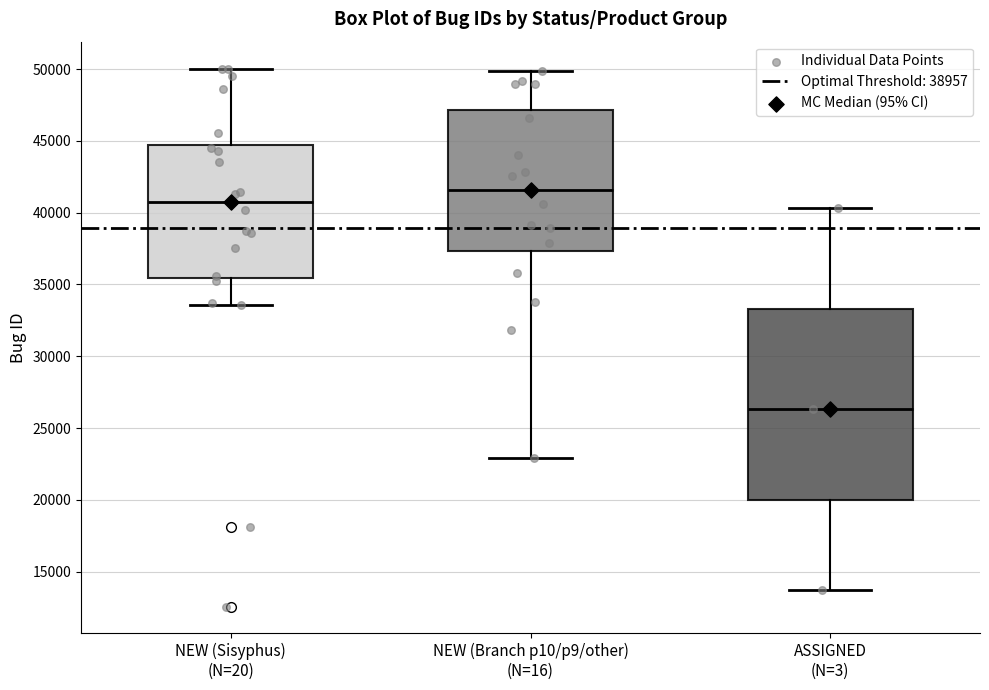

Comparing the boxes themselves (not the whiskers), which one is the tallest?

ASSIGNED (N=3)